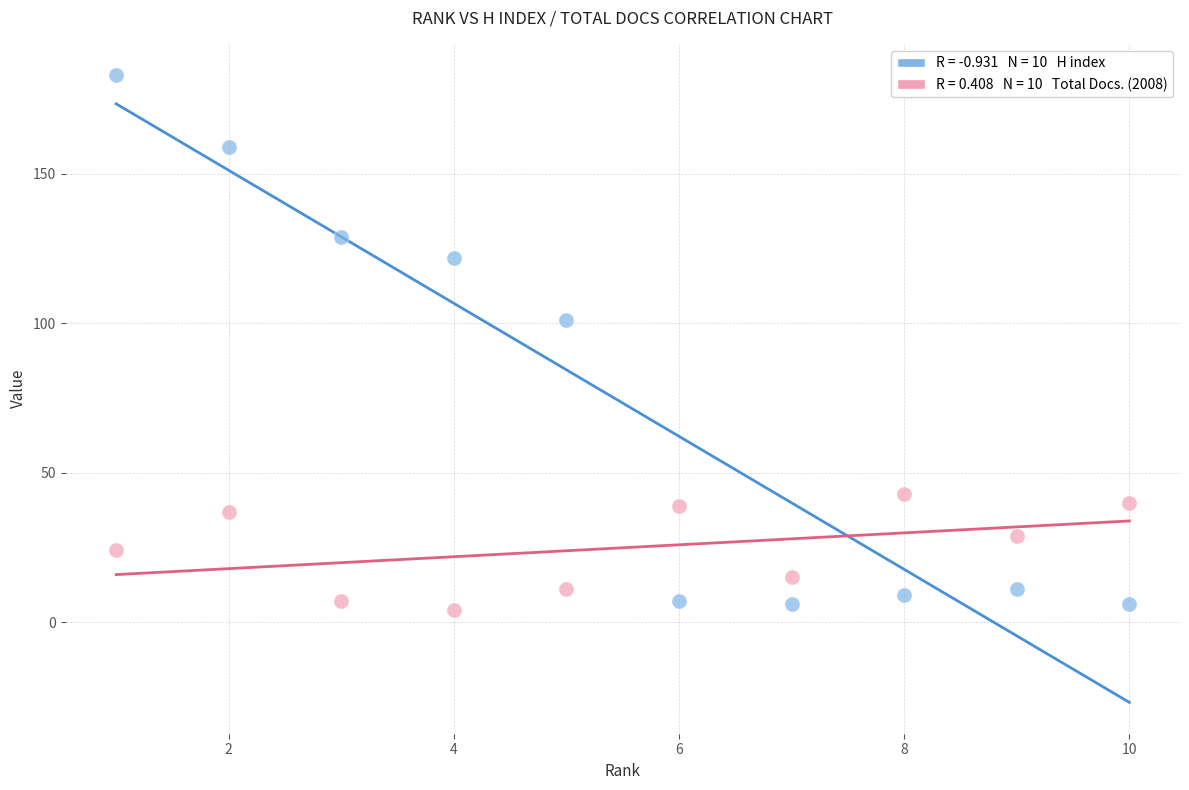

Across all data points, what is the range of X values (max minus min)?

9